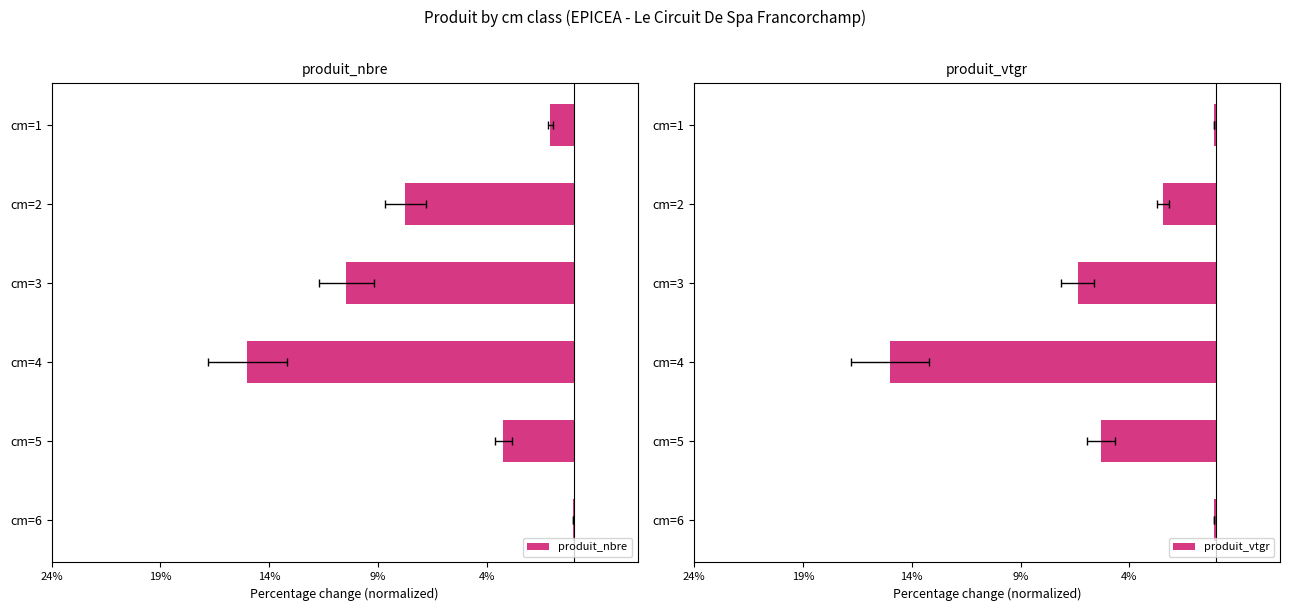

What is the total value across all series at cm=4?

-30.0